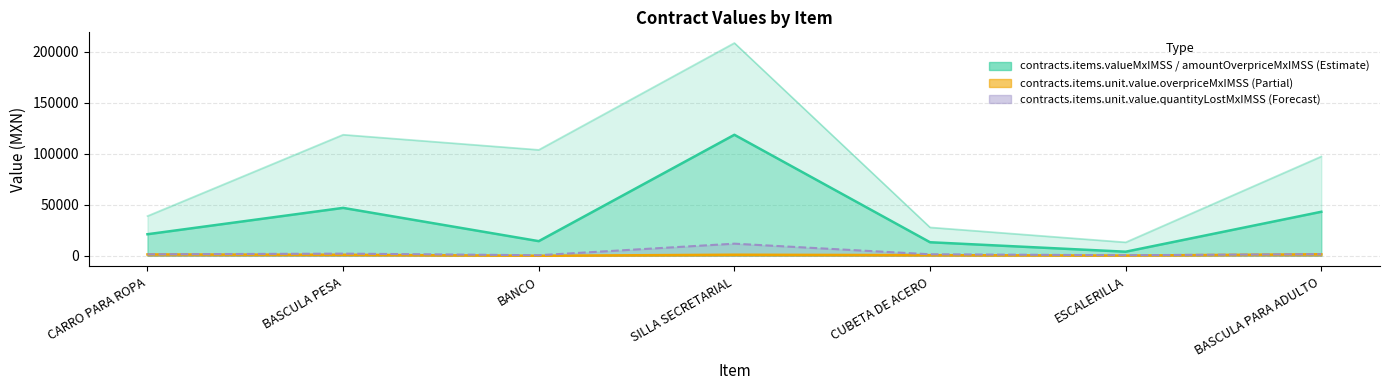

What is the sum of the contracts.items.valueMxIMSS values at BANCO and SILLA SECRETARIAL?

312736.0